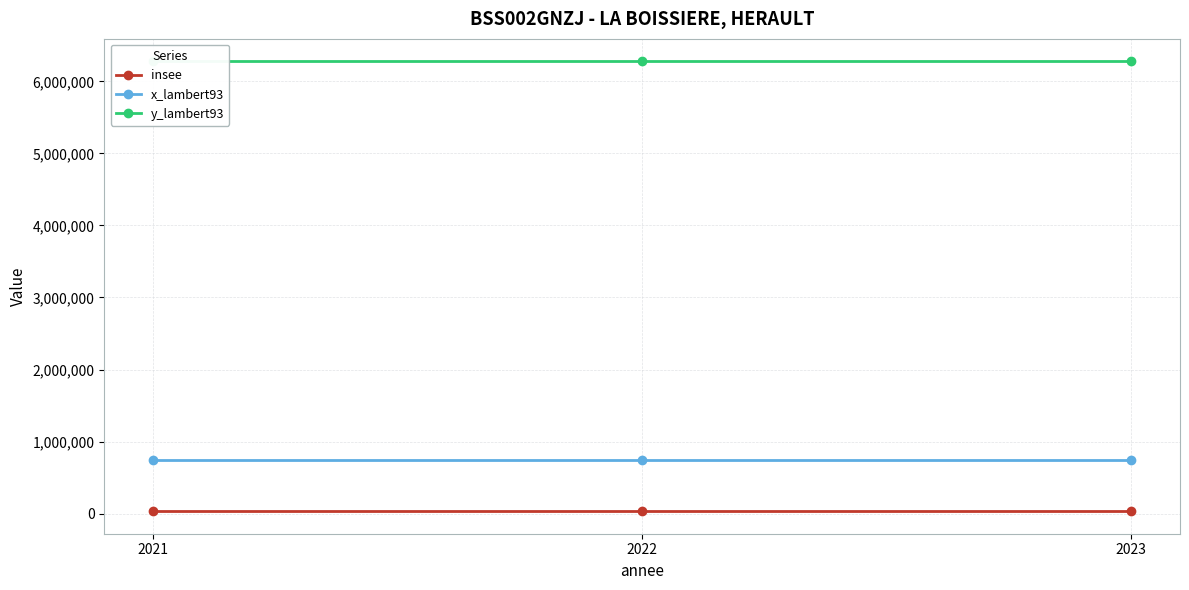

What is the value of the insee point at the 1st from the left?

34035